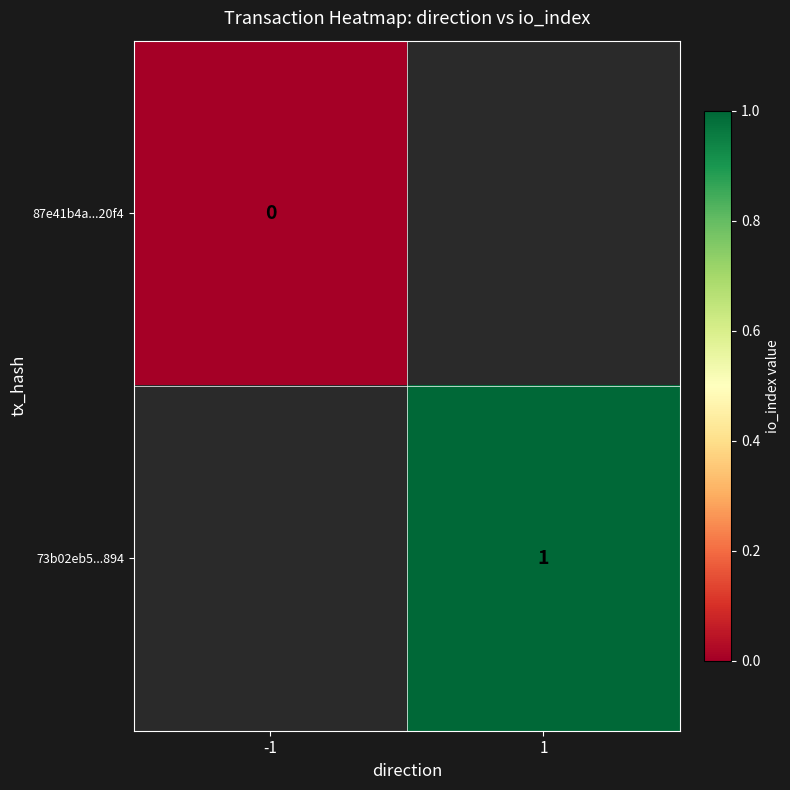

Which label corresponds to the largest value in the chart?

1